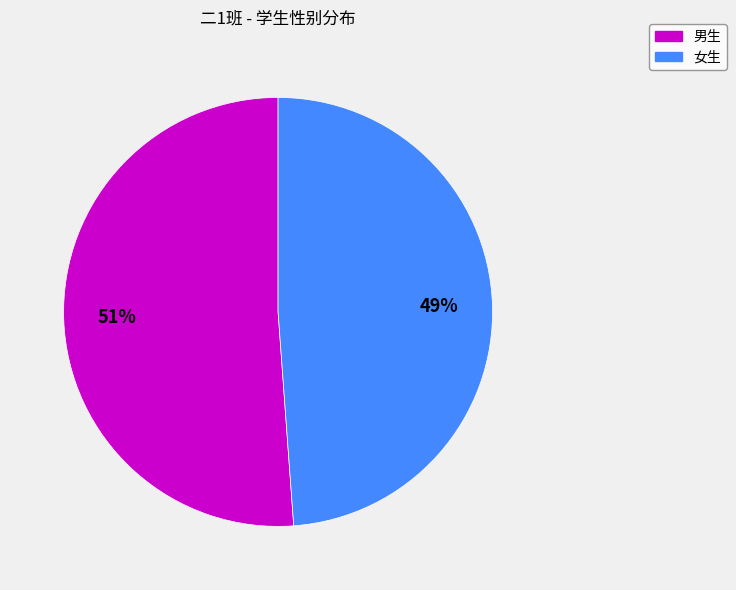

How many segments does this pie chart have?

2